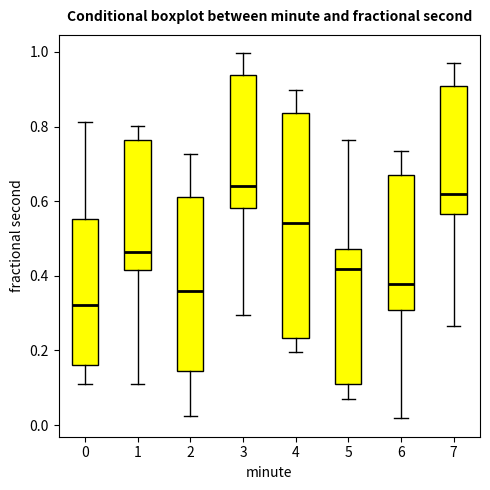

Reading left to right, transcribe this box plot: for each box, give where its median line is, the range the box spans, and where its two whiskers end, as read against the y-axis. The values are not printed on the chart, so give them approximately, as read against the axis.

0: median 0.32, box 0.16 to 0.56, whiskers 0.10 to 0.82
1: median 0.46, box 0.42 to 0.76, whiskers 0.12 to 0.80
2: median 0.36, box 0.14 to 0.62, whiskers 0.02 to 0.72
3: median 0.64, box 0.58 to 0.94, whiskers 0.30 to 1.00
4: median 0.54, box 0.24 to 0.84, whiskers 0.20 to 0.90
5: median 0.42, box 0.12 to 0.48, whiskers 0.06 to 0.76
6: median 0.38, box 0.30 to 0.68, whiskers 0.02 to 0.74
7: median 0.62, box 0.56 to 0.90, whiskers 0.26 to 0.98